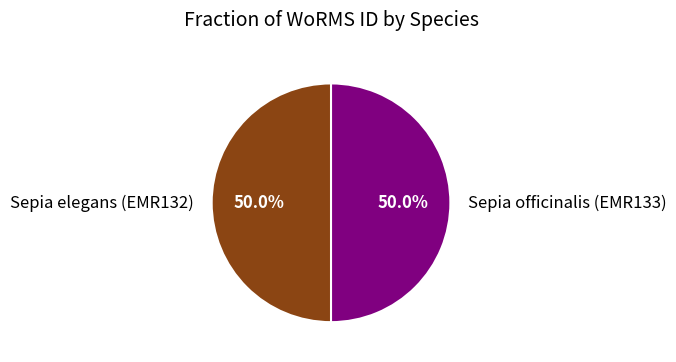

Do Sepia officinalis (EMR133) and Sepia elegans (EMR132) together represent more than half of the pie?

Yes